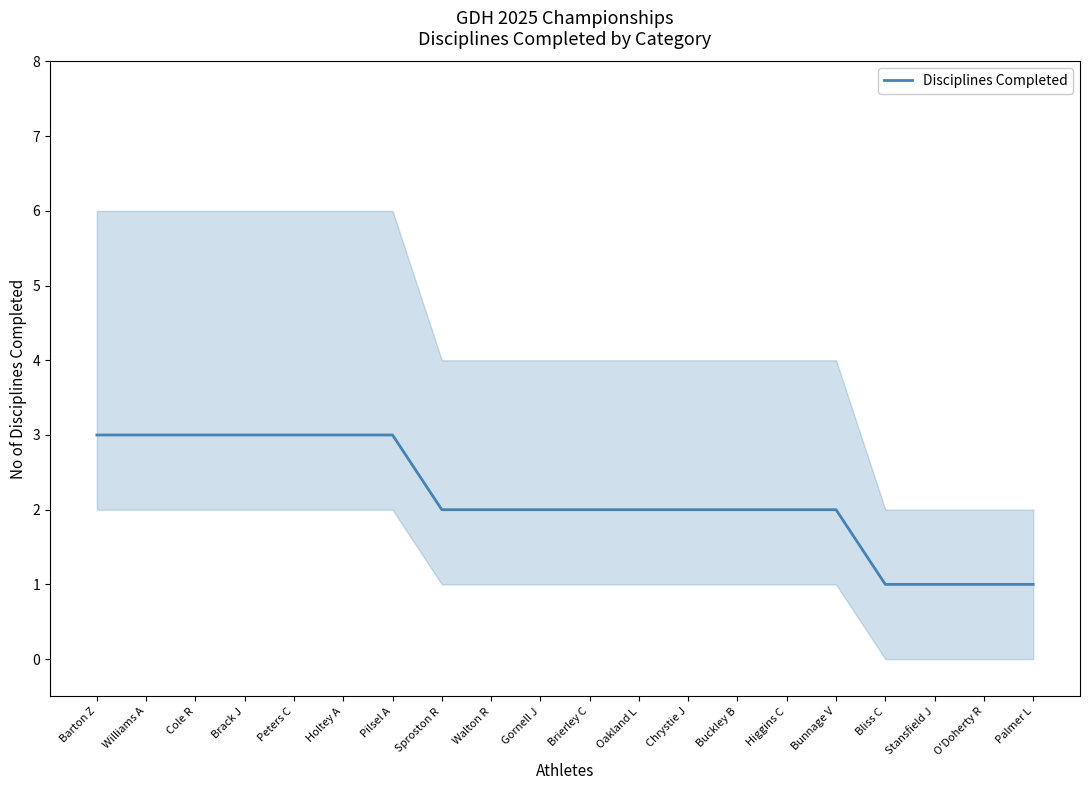

Rank the categories by value from lowest to highest.

Bliss C, Stansfield J, O'Doherty R, Palmer L, Sproston R, Walton R, Gornell J, Brierley C, Oakland L, Chrystie J, Buckley B, Higgins C, Bunnage V, Barton Z, Williams A, Cole R, Brack J, Peters C, Holtey A, Pilsel A